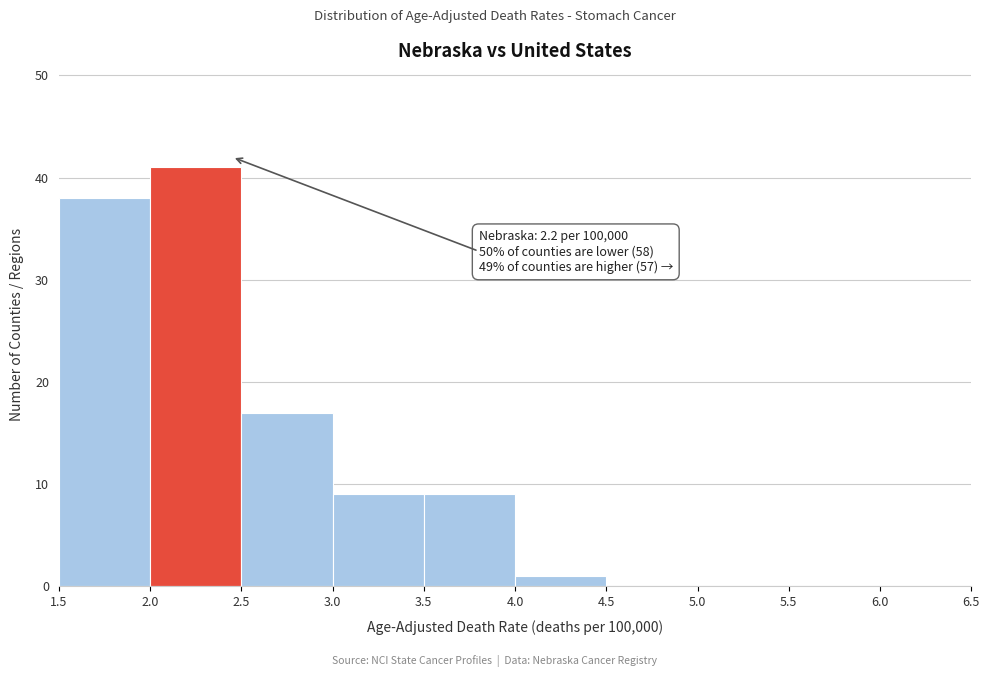

Over which range of the x-axis is the bar tallest?

2.0 to 2.5